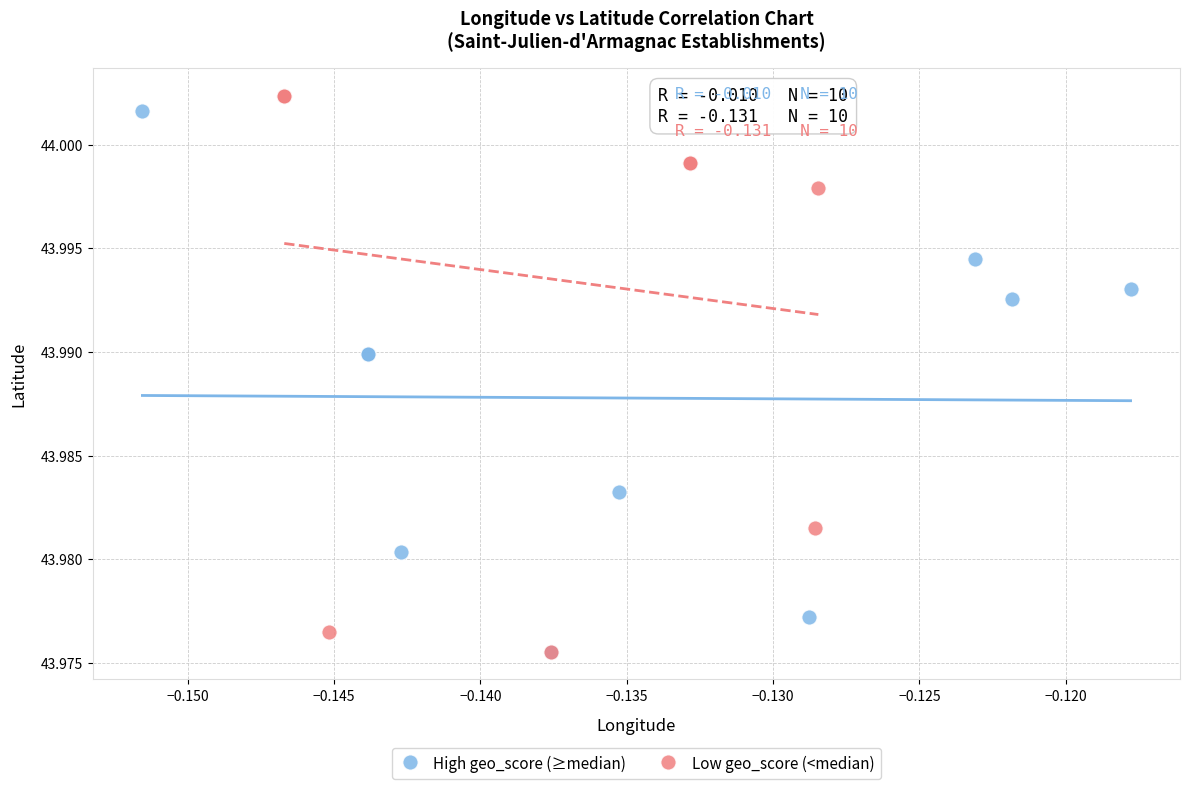

What are all the series names shown in the legend?

High geo_score (≥median), Low geo_score (<median)